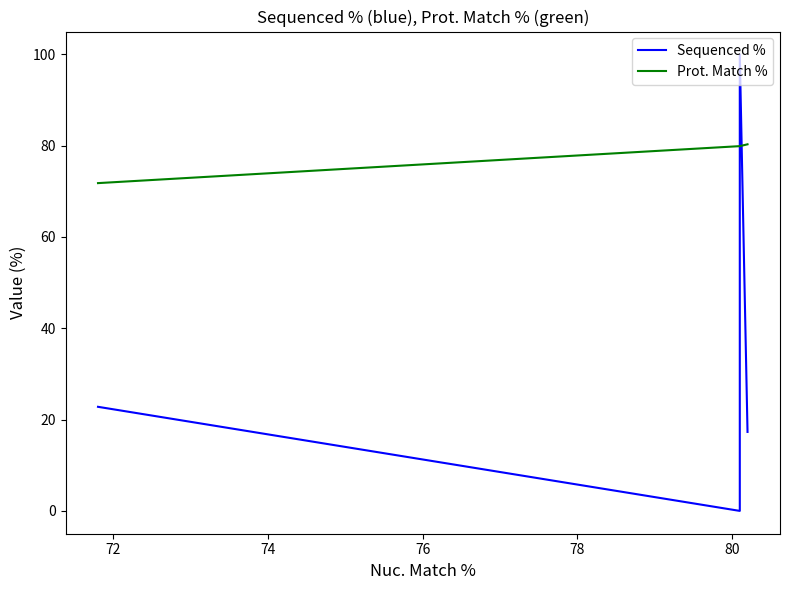

What is the sum of the Sequenced % values at 74 and 76?

22.8